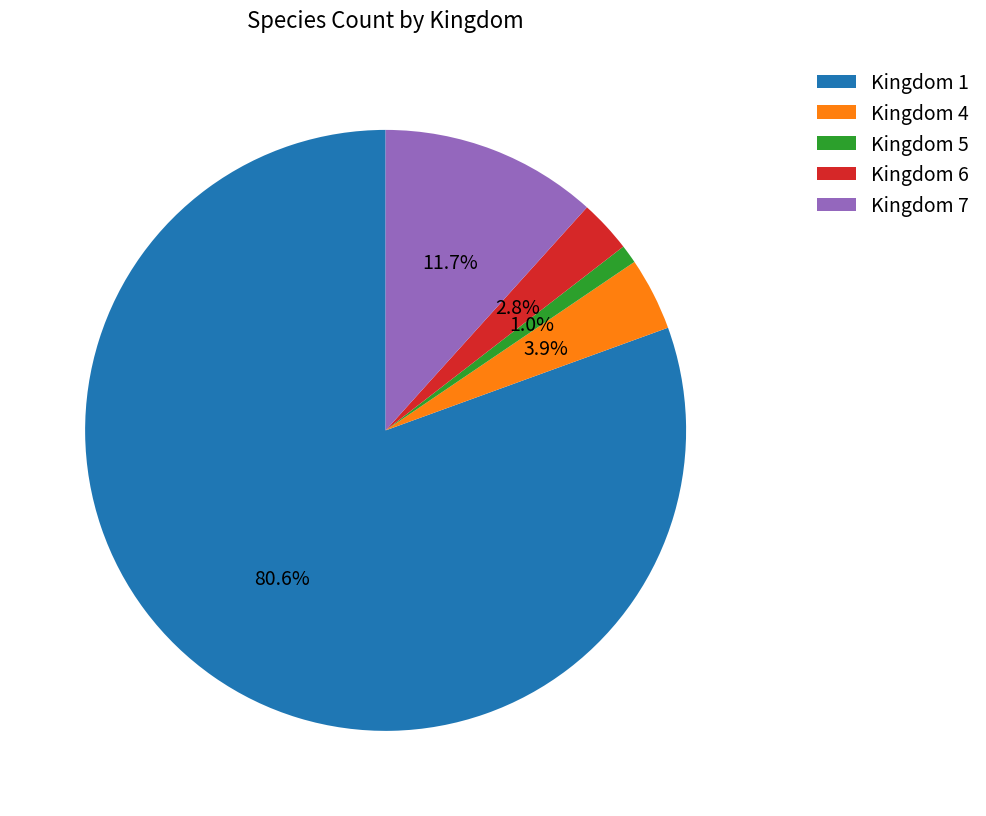

Is there any slice that represents more than half of the pie?

Yes